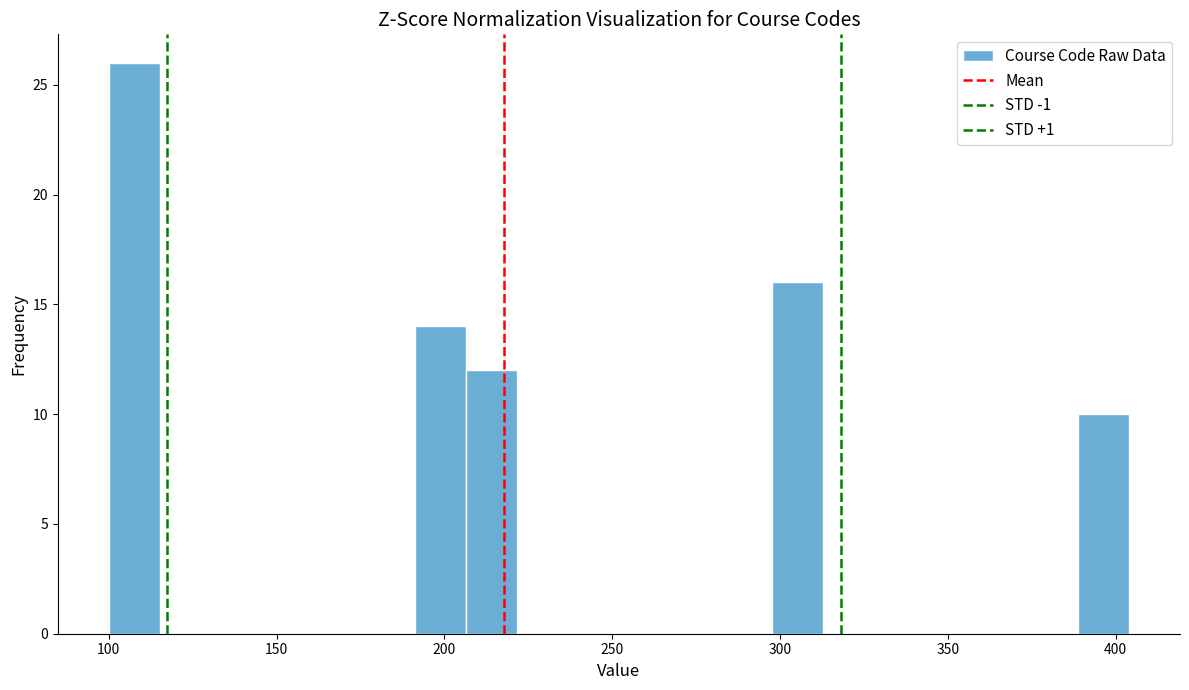

Read against the x-axis, roughly where is the centre of the tallest bar?

110